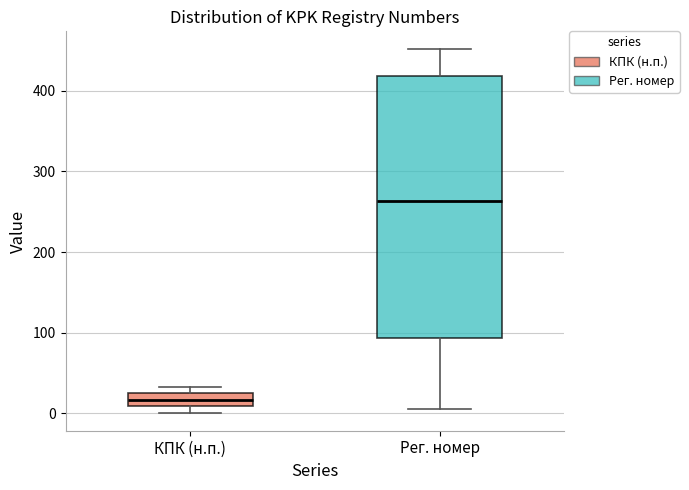

Reading left to right, read every box against the y-axis: the position of its median line, the range the box covers, and the ends of its whiskers. The values are not printed on the chart, so give them approximately, as read against the axis.

КПК (н.п.): median 20, box 10 to 30, whiskers 0 to 30 (just above the box's upper edge)
Рег. номер: median 260, box 90 to 420, whiskers 10 to 450